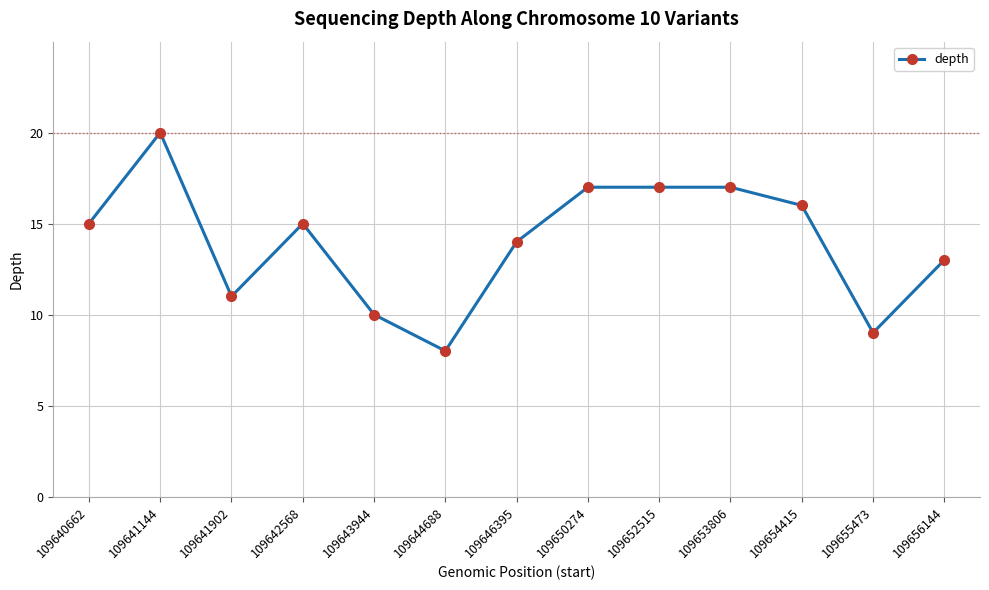

What is the difference between the maximum and minimum values?

12